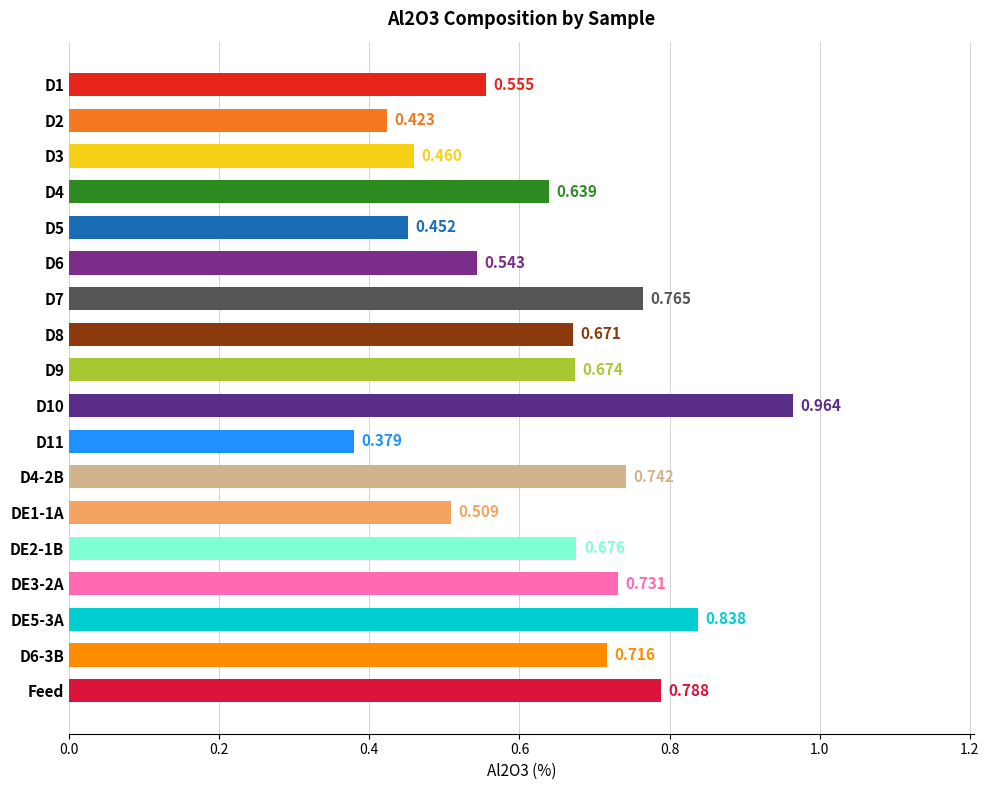

Does the chart contain any negative values?

No